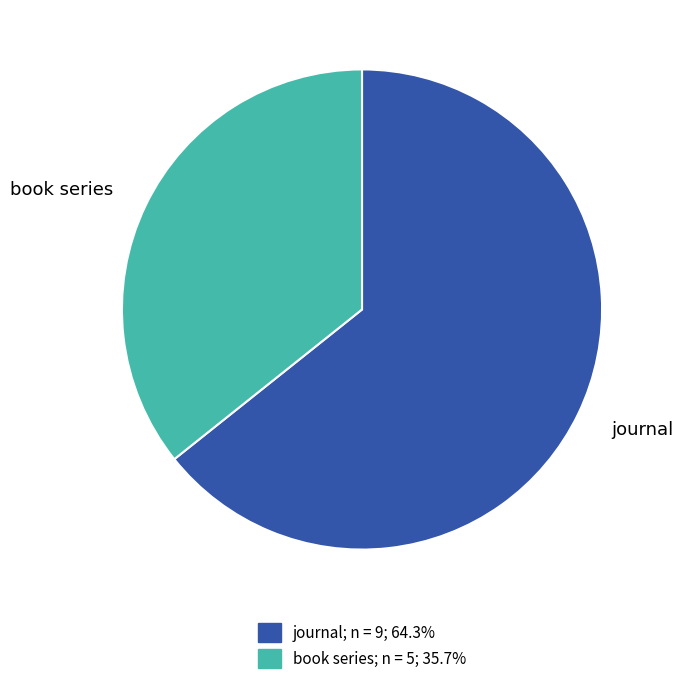

Which category has the smallest portion of the pie?

book series